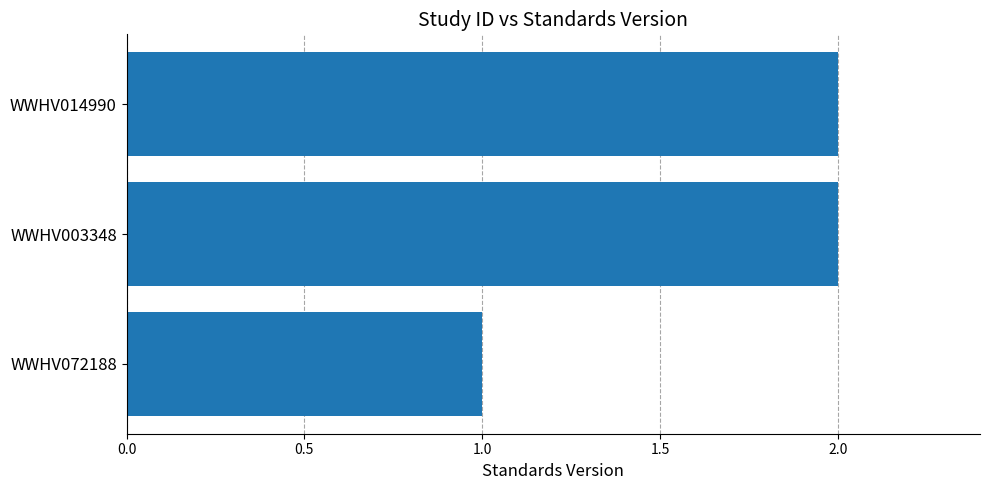

Does the chart contain stacked bars?

No